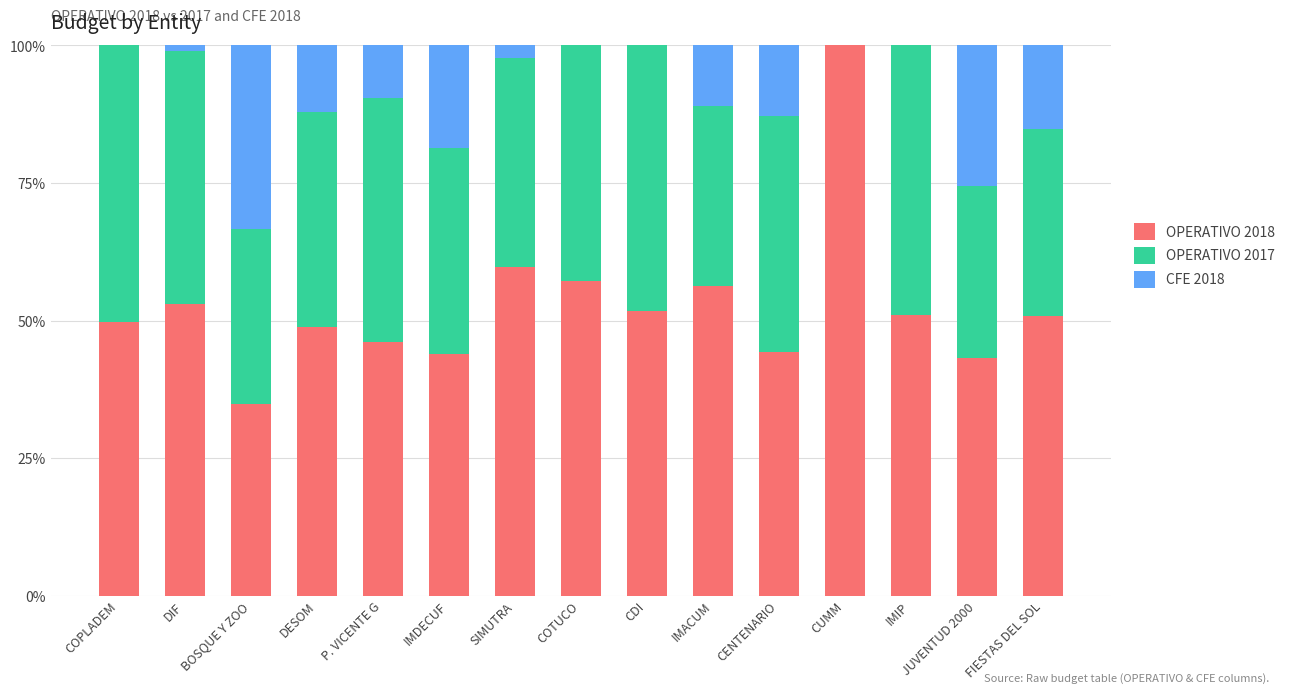

What is the total value across all series at CENTENARIO?

100.0